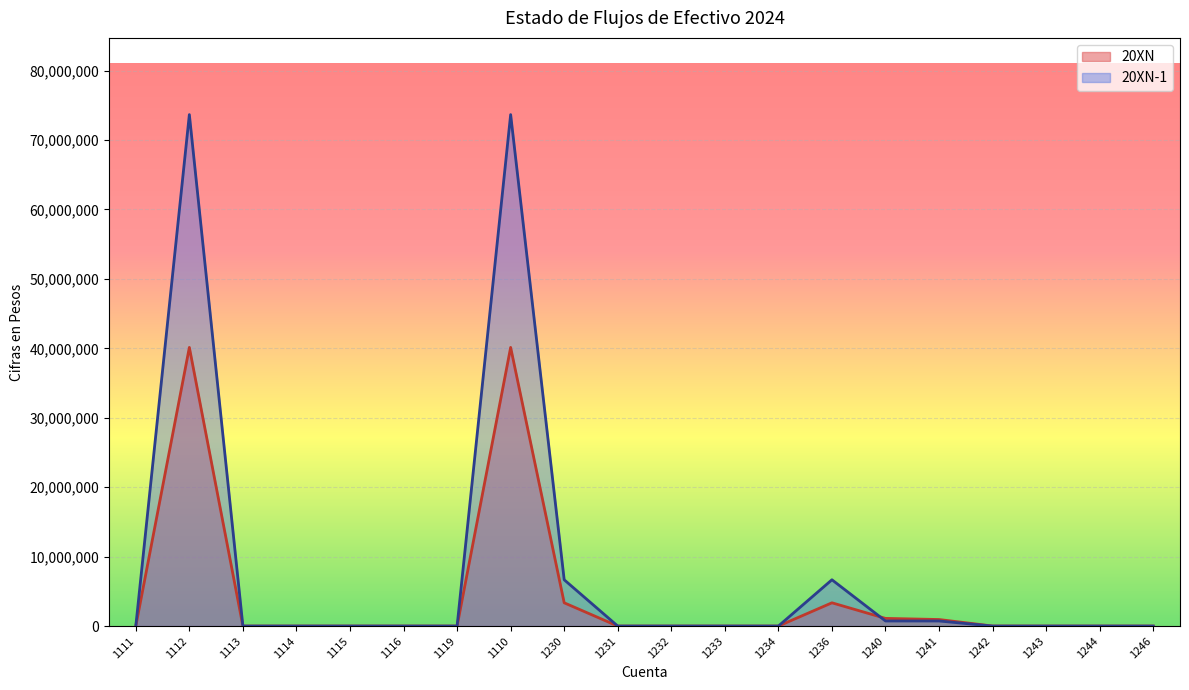

Between which two adjacent categories do 20XN and 20XN-1 first intersect?

1236 and 1240